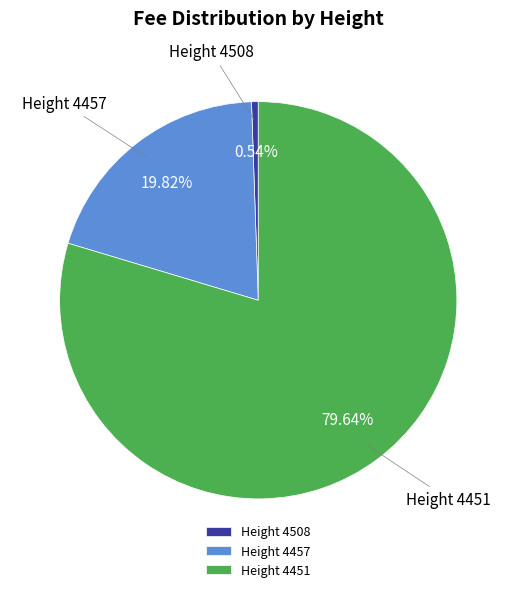

Is there a majority slice in this chart?

Yes